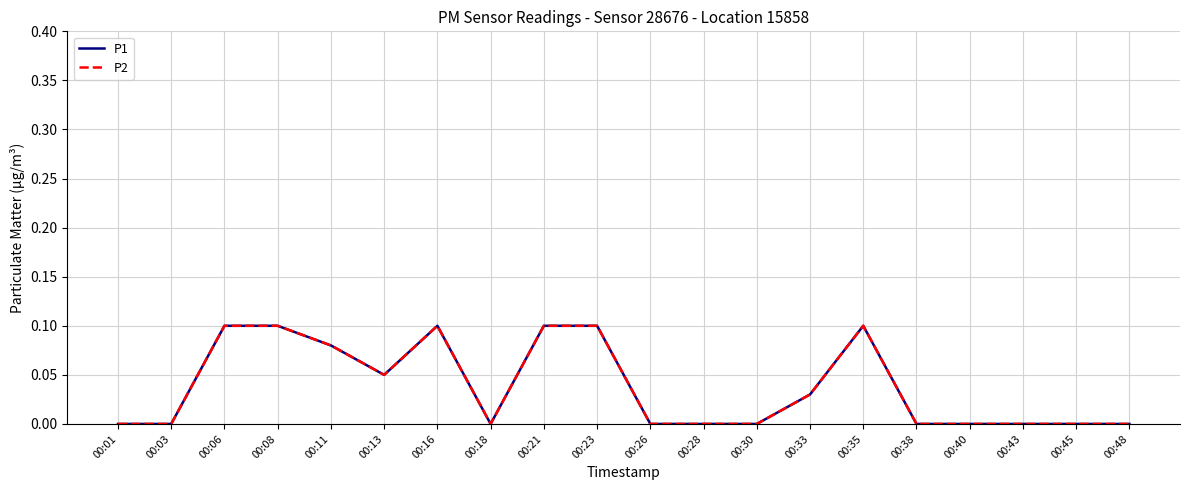

True or false: P1 has a value of 0.0 at 00:03.

True